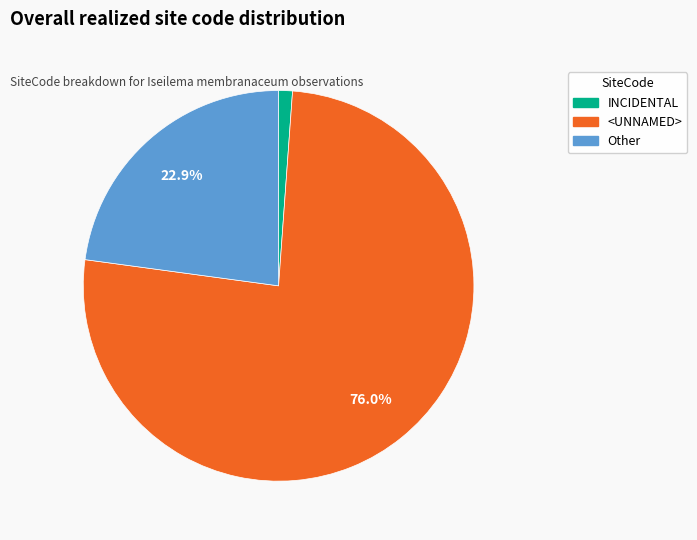

Does INCIDENTAL account for over 50% of the chart?

No